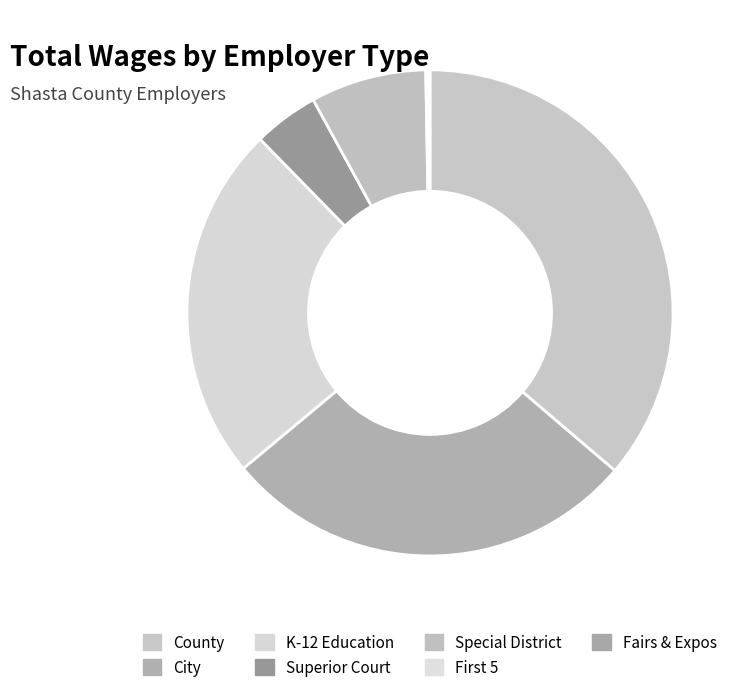

How many slices are in this pie chart?

7